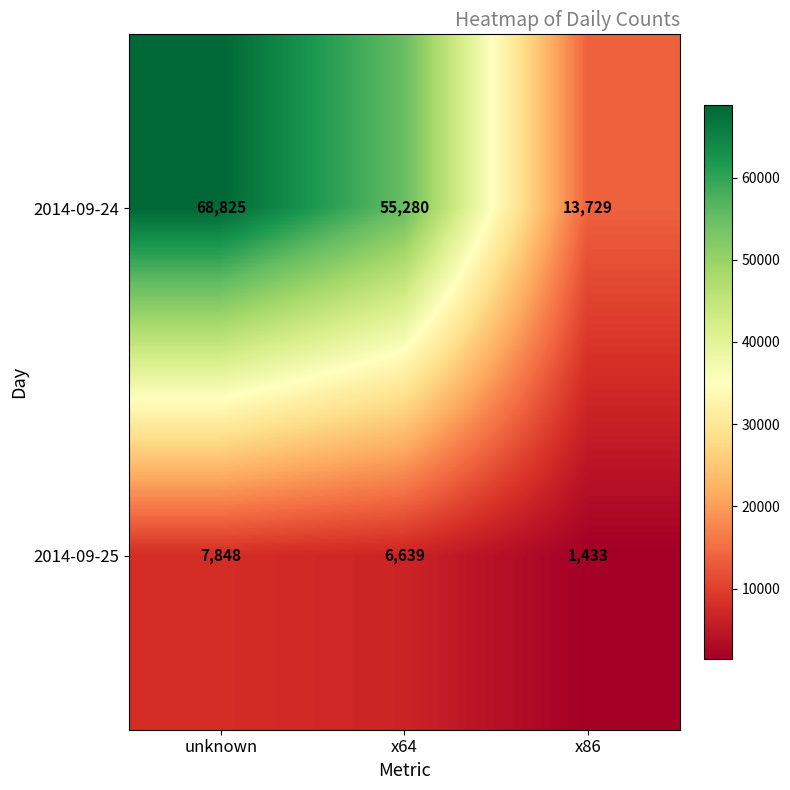

Count the 2014-09-25 values in the range 1433 to 7848.

3